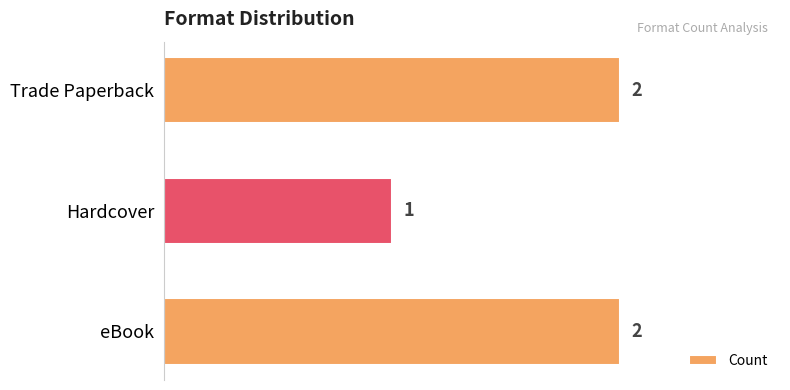

Reading bottom to top, extract all data points from this chart.

eBook=2	Hardcover=1	Trade Paperback=2